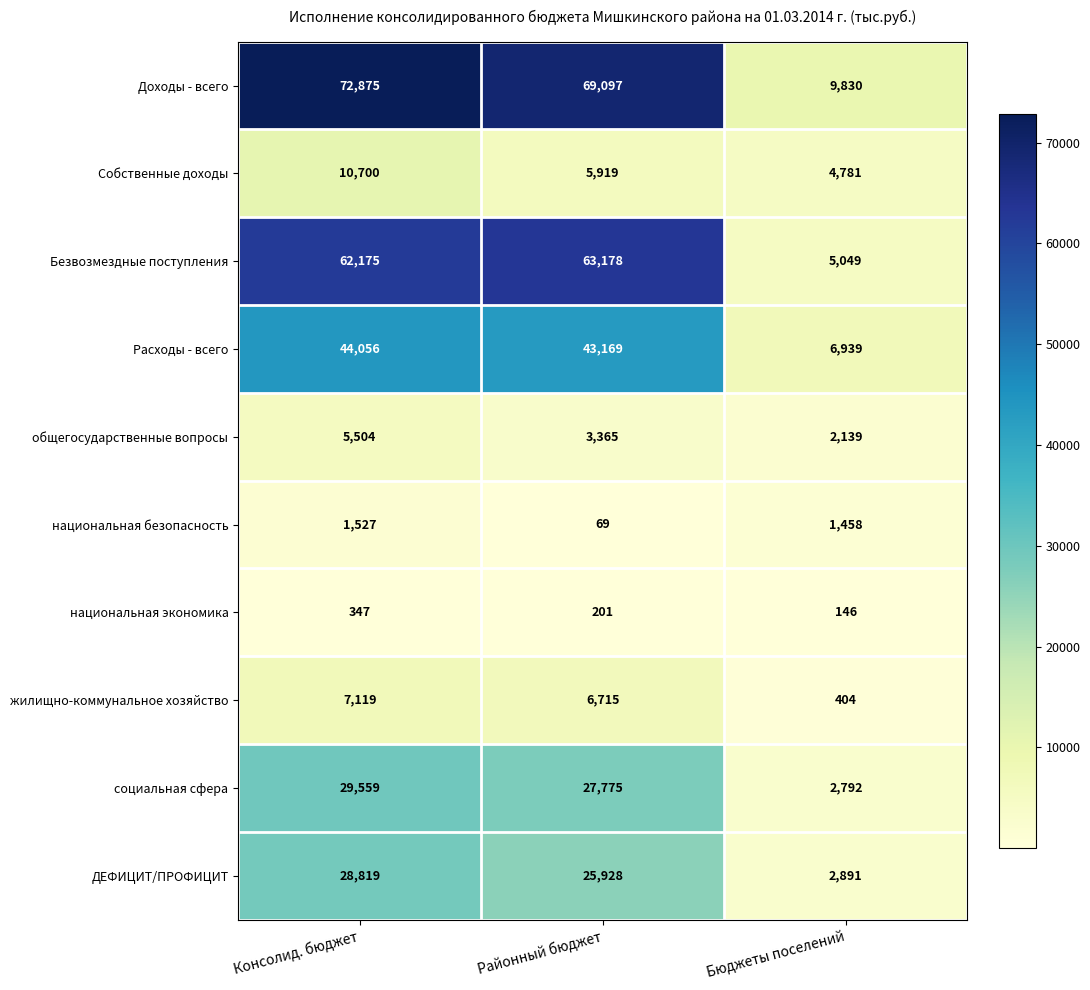

Where is Собственные доходы nearest to the value 7740?

Районный бюджет